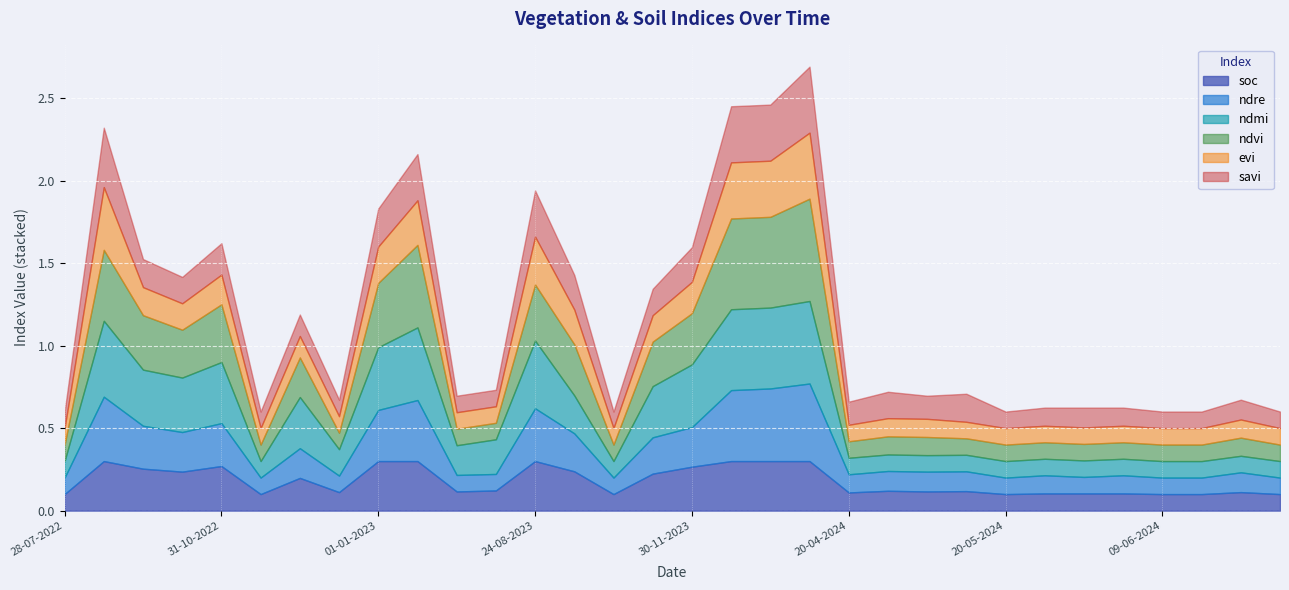

What are all the series names shown in the legend?

soc, ndre, ndmi, ndvi, evi, savi